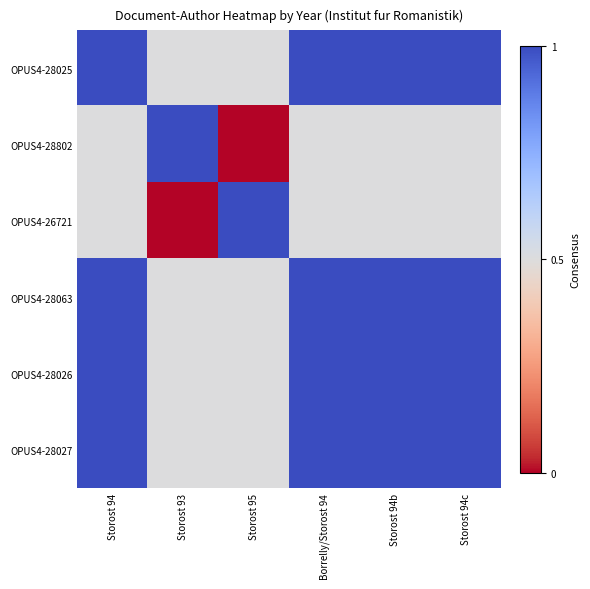

Rank the series at Storost 95 from highest to lowest value.

OPUS4-26721, OPUS4-28025, OPUS4-28063, OPUS4-28026, OPUS4-28027, OPUS4-28802